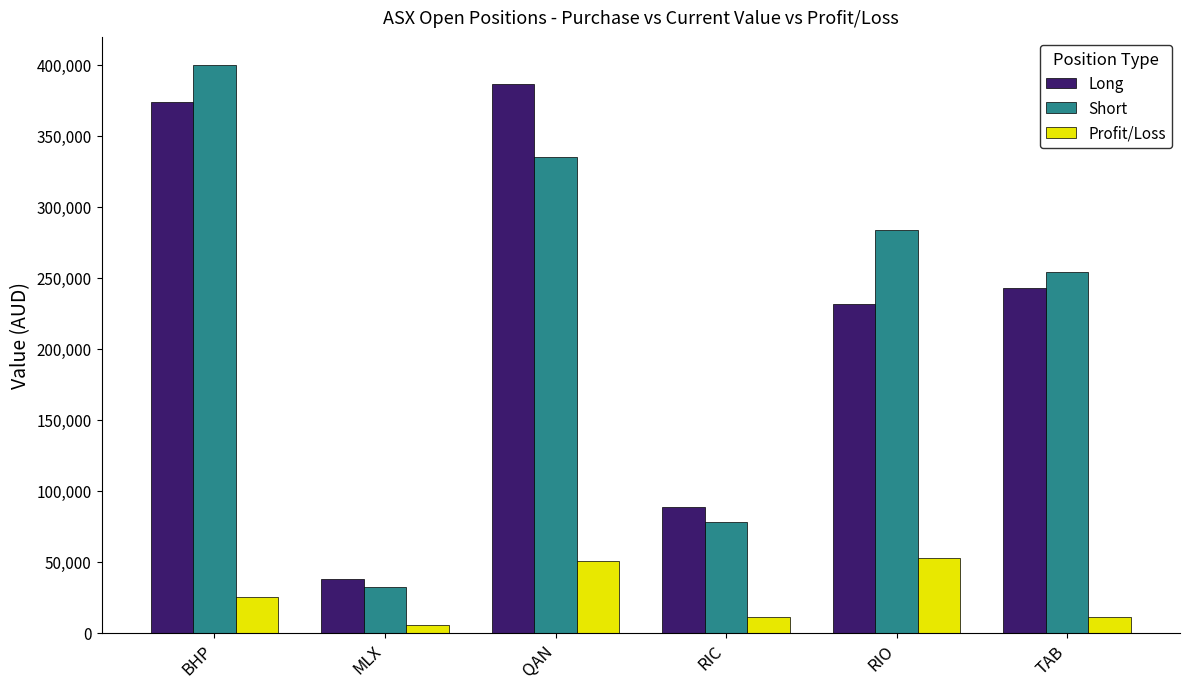

What position from the left is RIO?

5